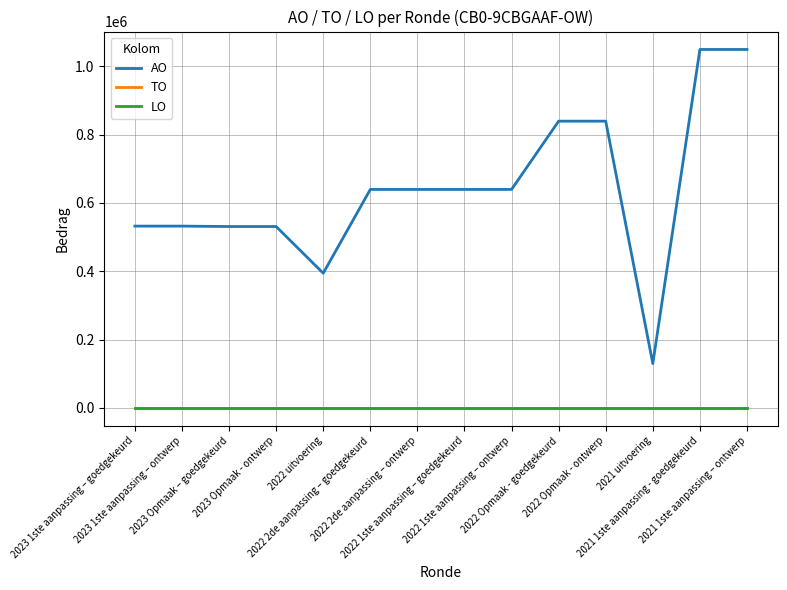

Rank the series by their maximum value, from lowest to highest.

TO, LO, AO